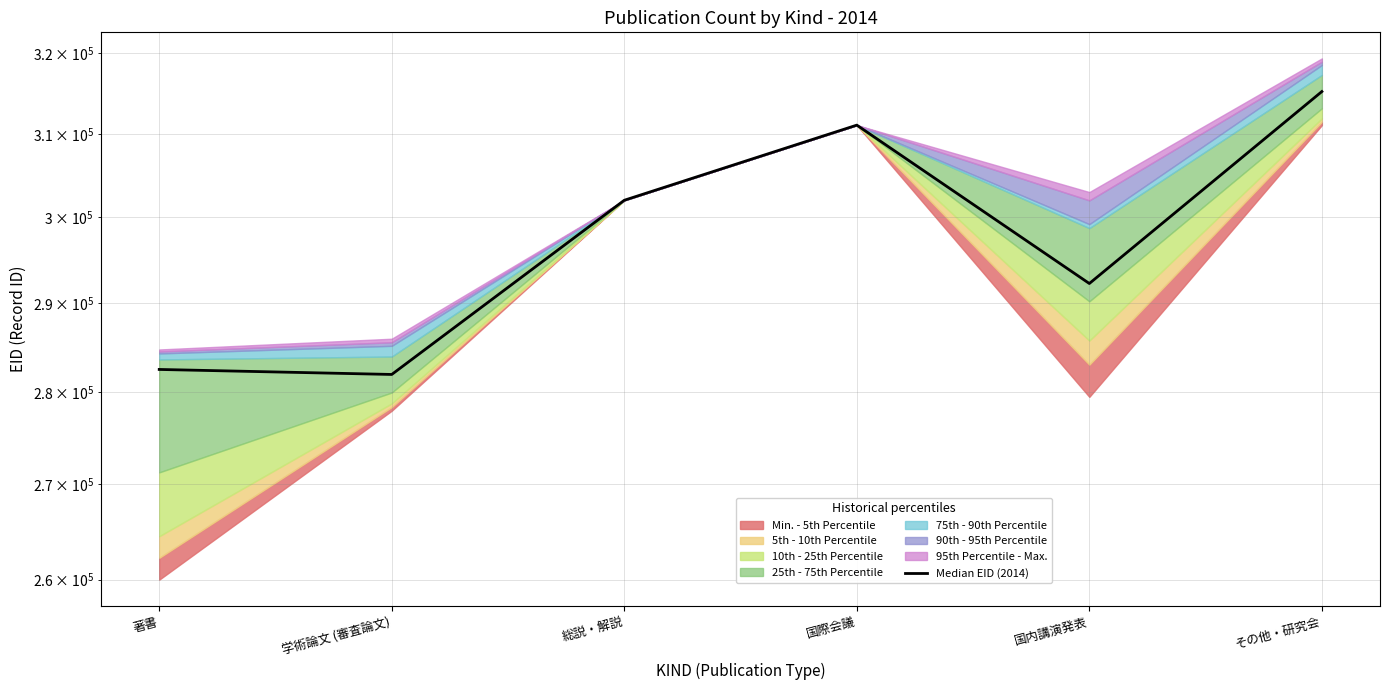

What is the change in value from 著書 to 国内講演発表?

+9740.0